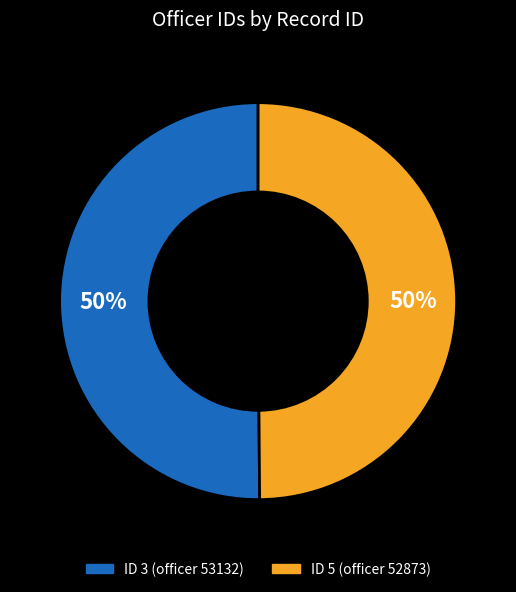

How many slices are in this pie chart?

2